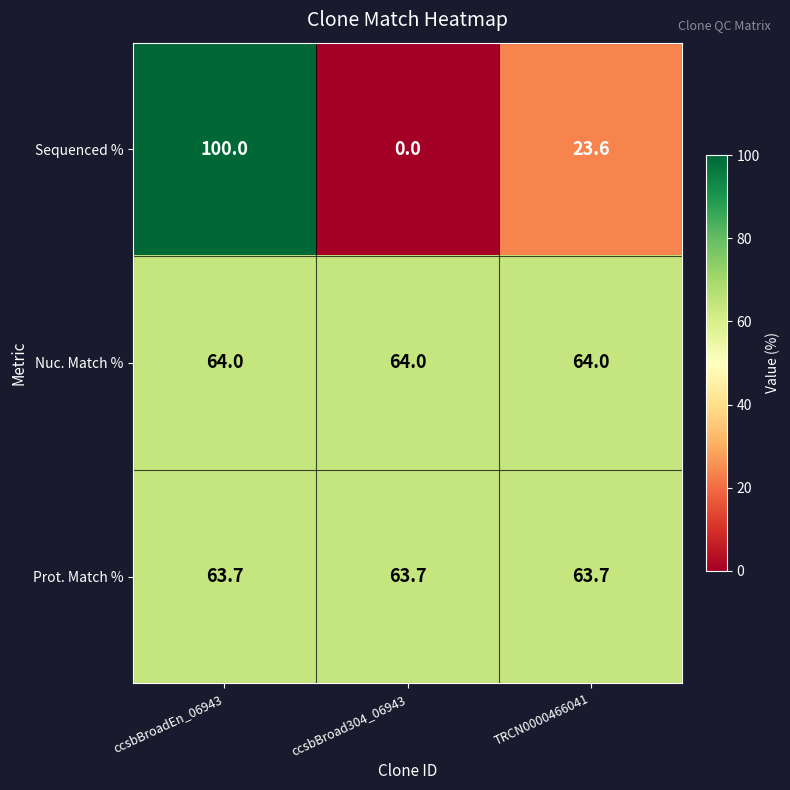

Reading left to right, list all the values displayed in this chart.

Sequenced %: 100.0	0.0	23.6
Nuc. Match %: 64.0	64.0	64.0
Prot. Match %: 63.7	63.7	63.7